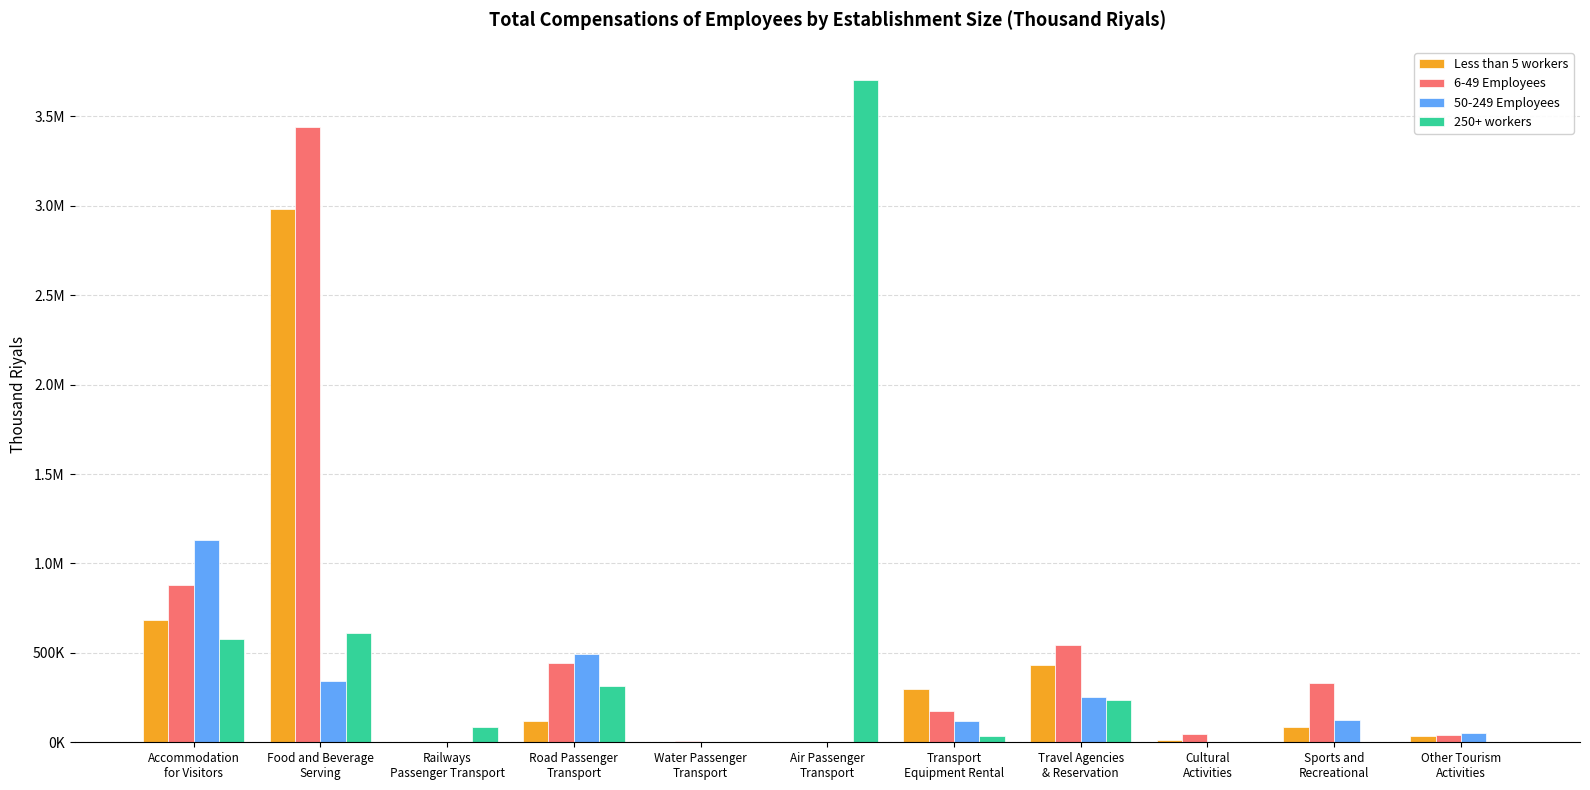

What is the spread (max minus min) of values at Travel Agencies
& Reservation?

307069.0